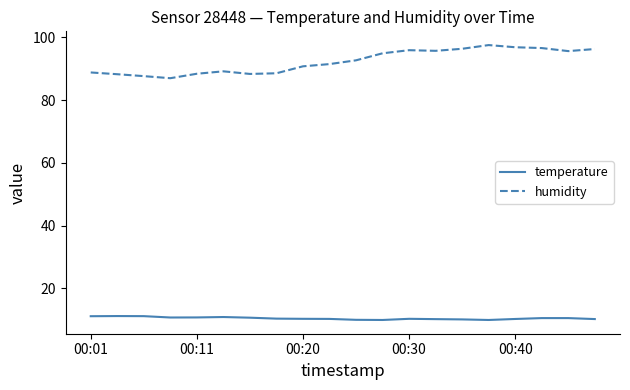

What is the difference between the maximum and minimum values in the humidity series?

10.6